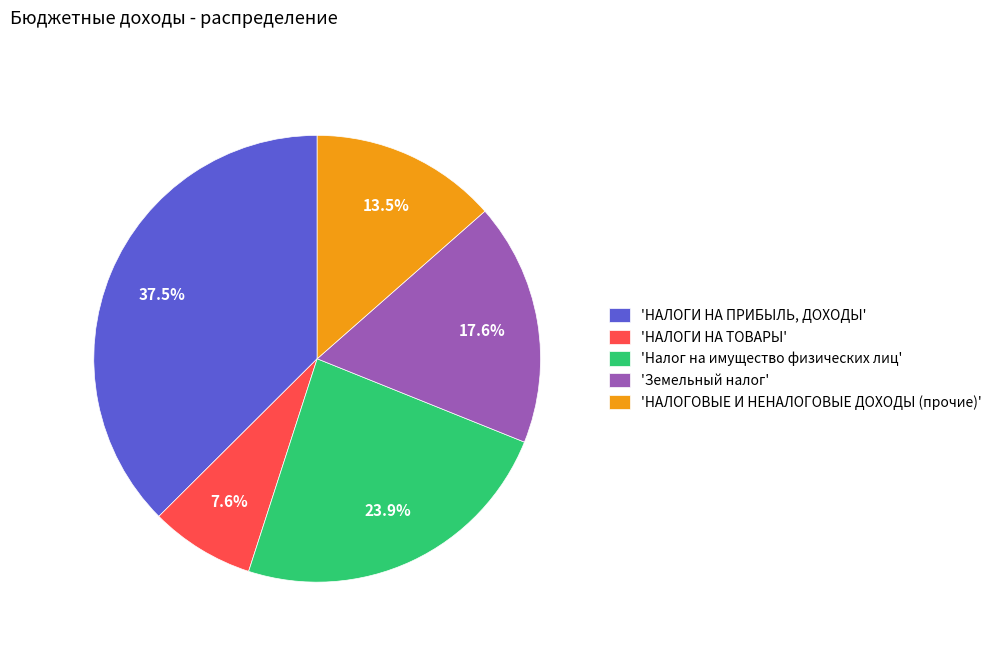

Between 'Налог на имущество физических лиц' and 'Земельный налог', which is larger?

'Налог на имущество физических лиц'